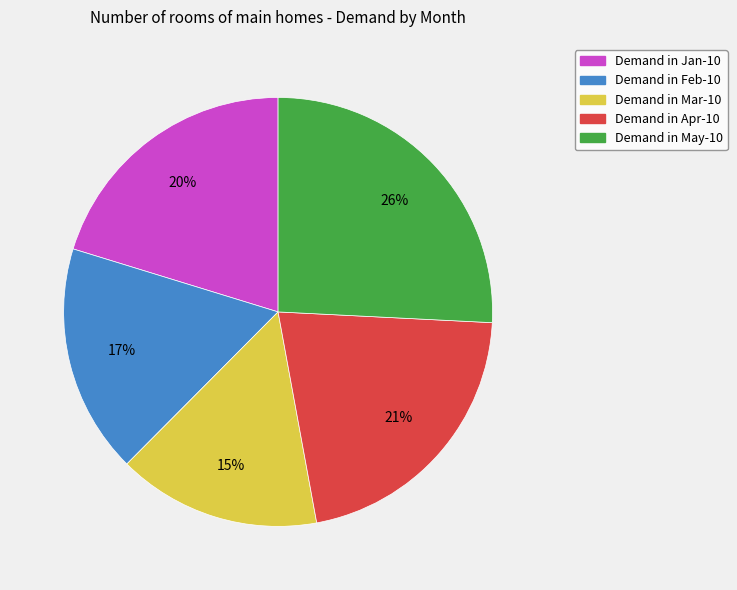

To the nearest percent, what is the average slice percentage?

20%